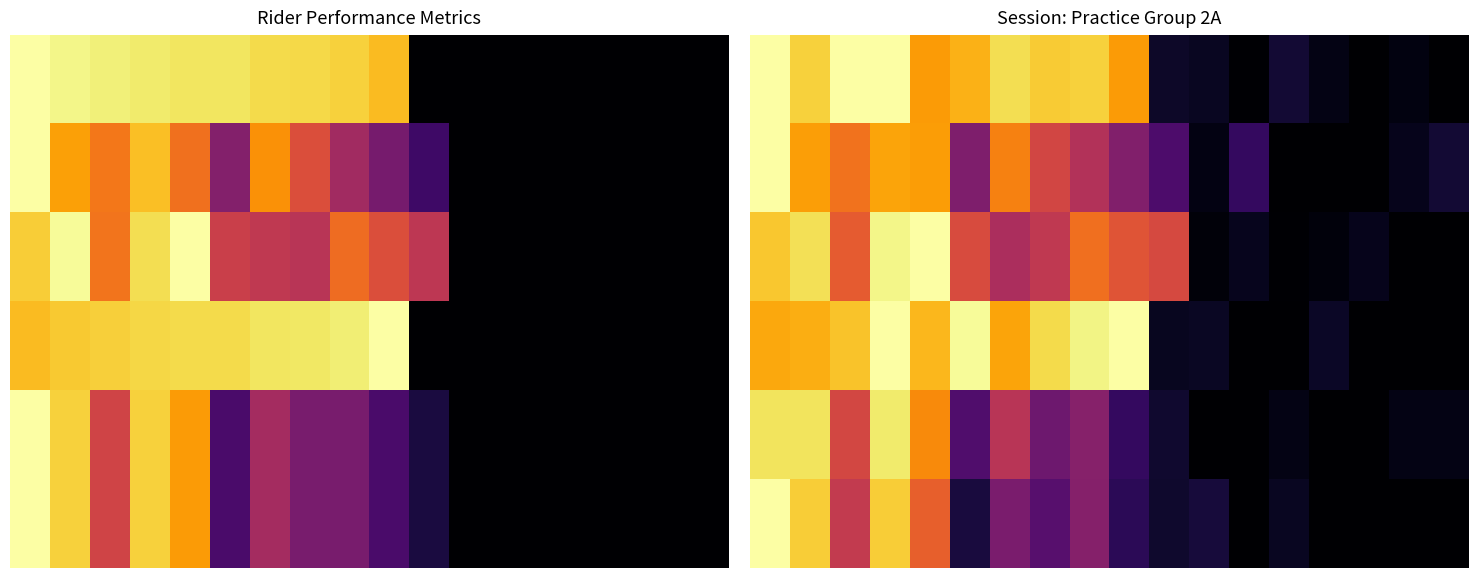

Which category has the lowest value in the 5 series?

12